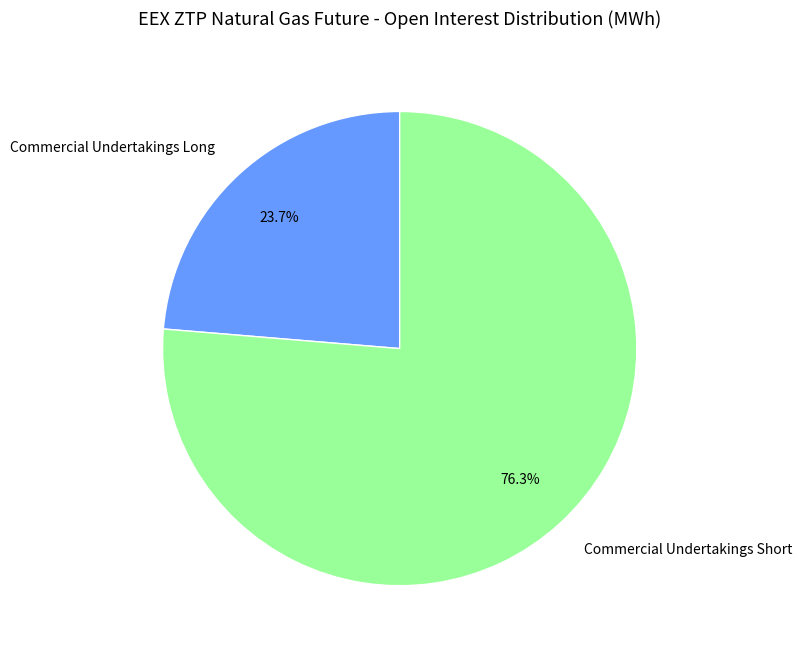

How many segments does this pie chart have?

2